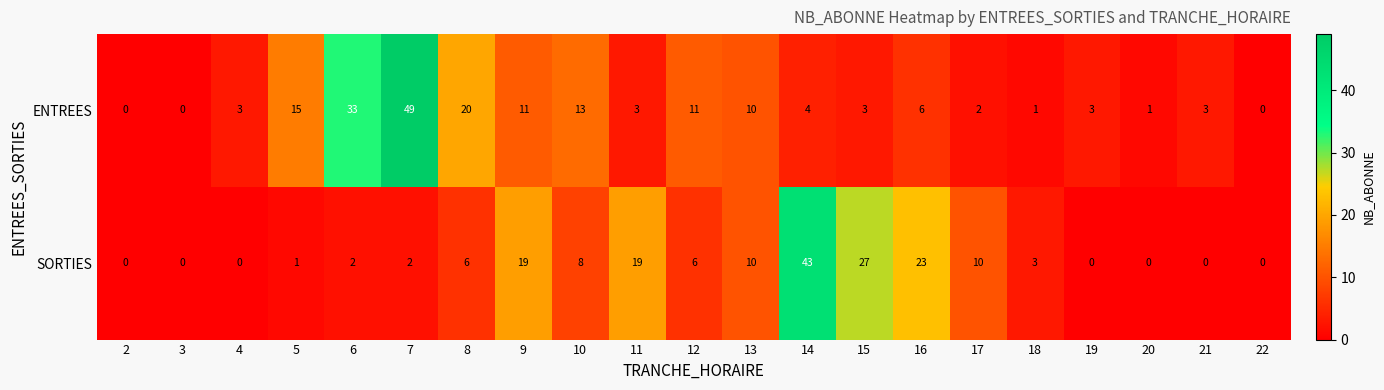

At which category is the sum across all series the highest?

7